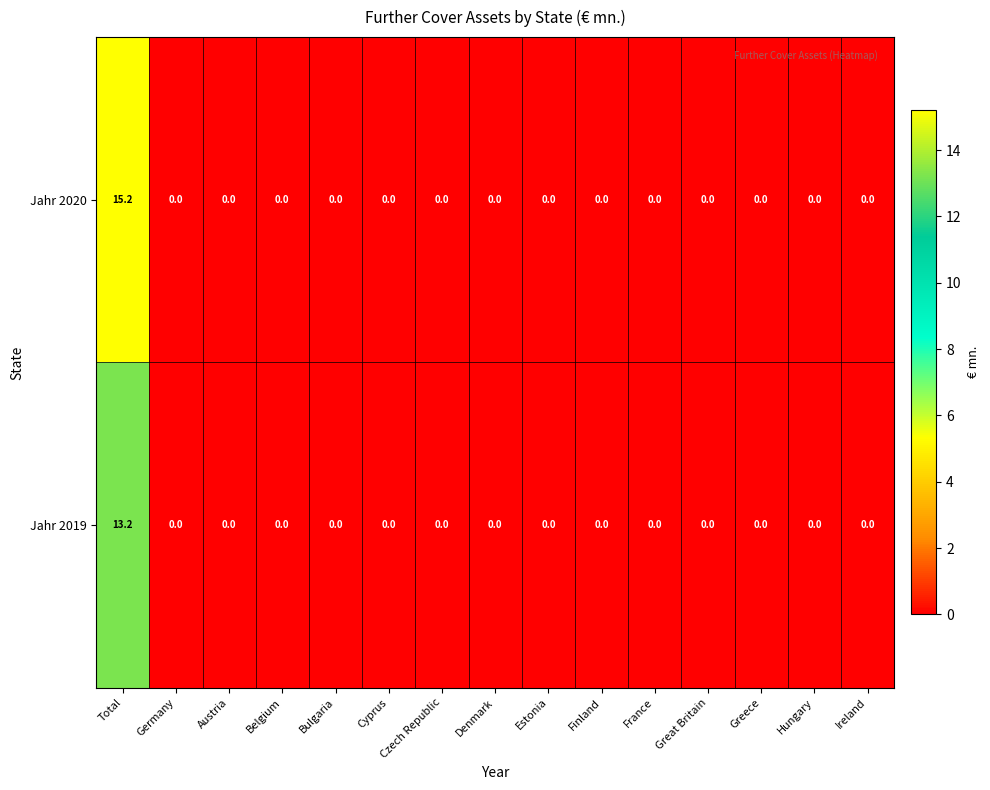

What is the sum of all Jahr 2020 values?

15.2